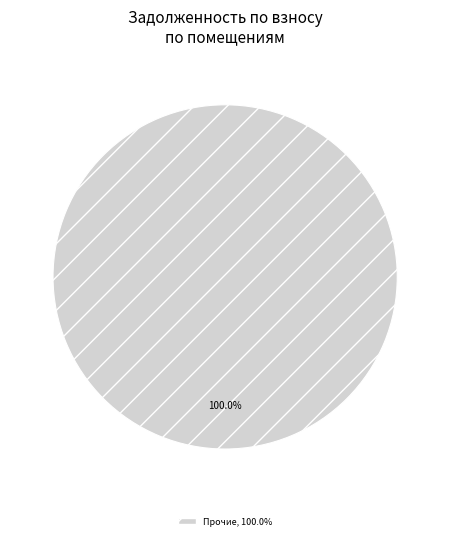

Is there any slice that represents more than half of the pie?

Yes